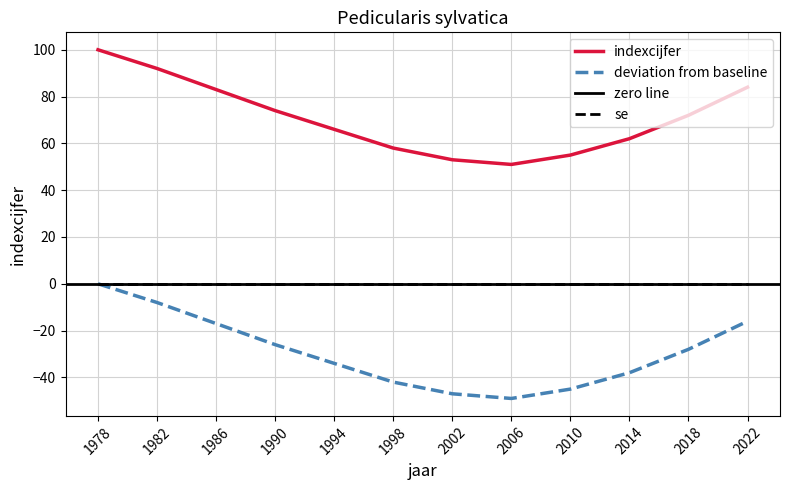

Reading right to left, list all the values displayed in this chart.

84	72	62	55	51	53	58	66	74	83	92	100